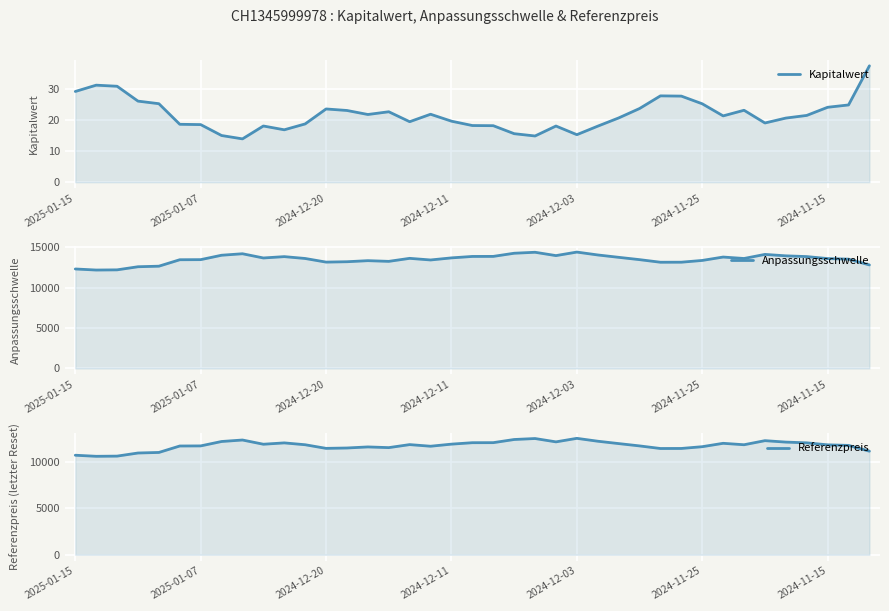

What is the spread (max minus min) of values at 32?

13604.4